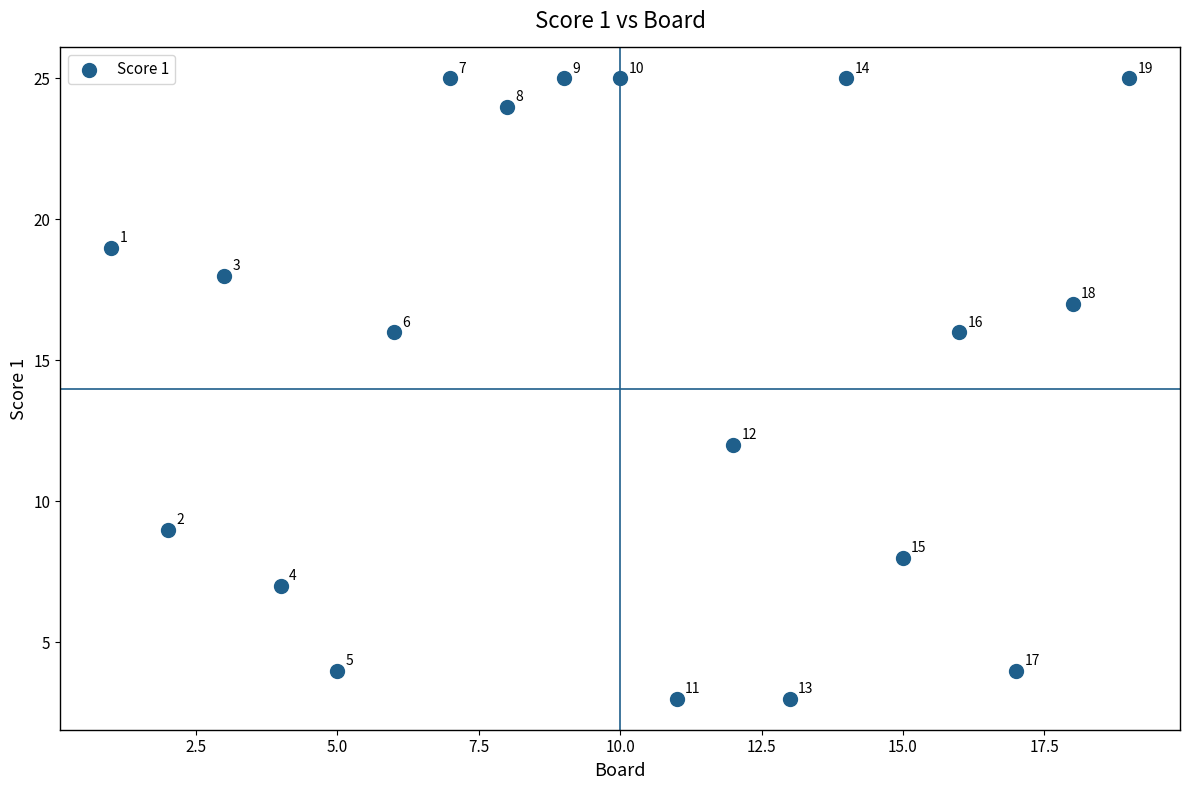

What is the range of X values (max minus min)?

18